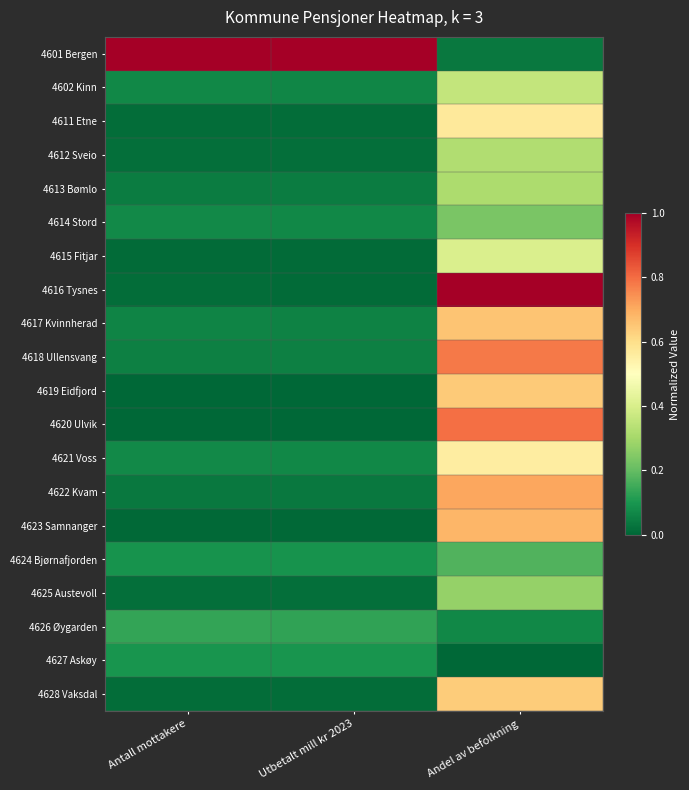

What is the greatest value displayed?

1.0